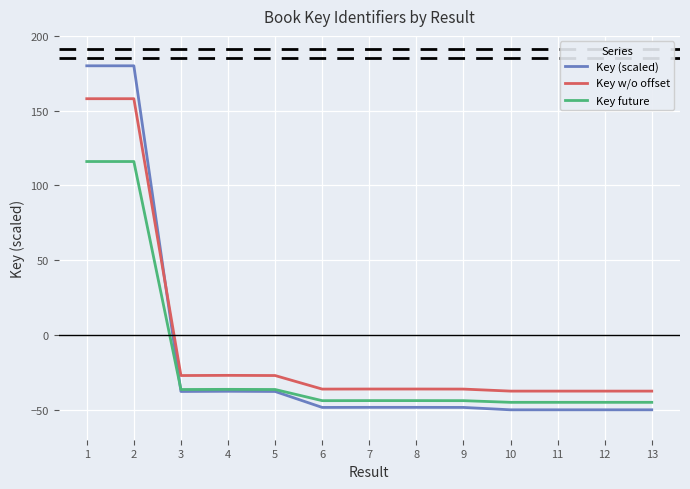

At 11, list the series in order from smallest to largest.

Key (scaled), Key future, Key w/o offset